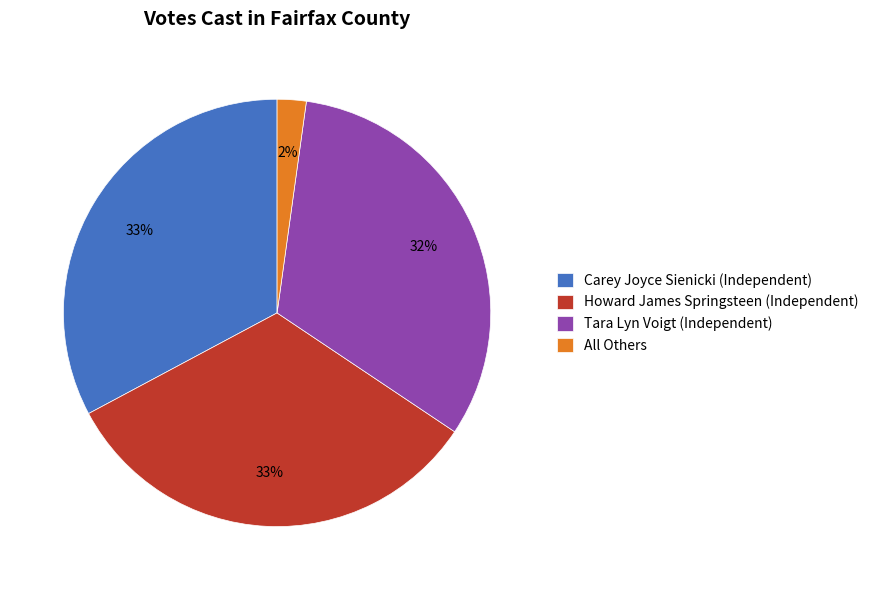

How many segments does this pie chart have?

4